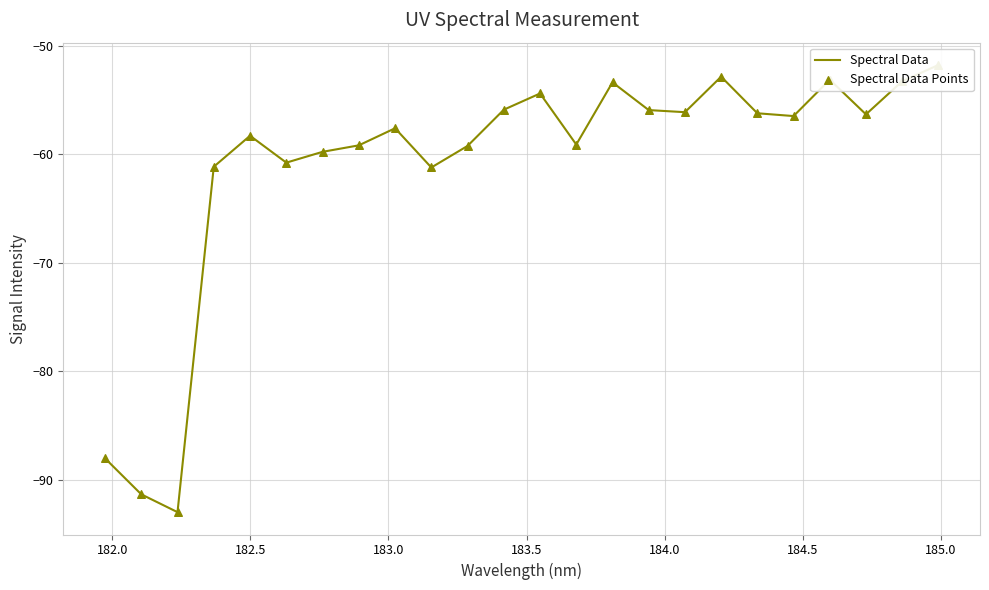

Is the value of Spectral Data at 182.0 greater than the value of Spectral Data Points at 22?

No